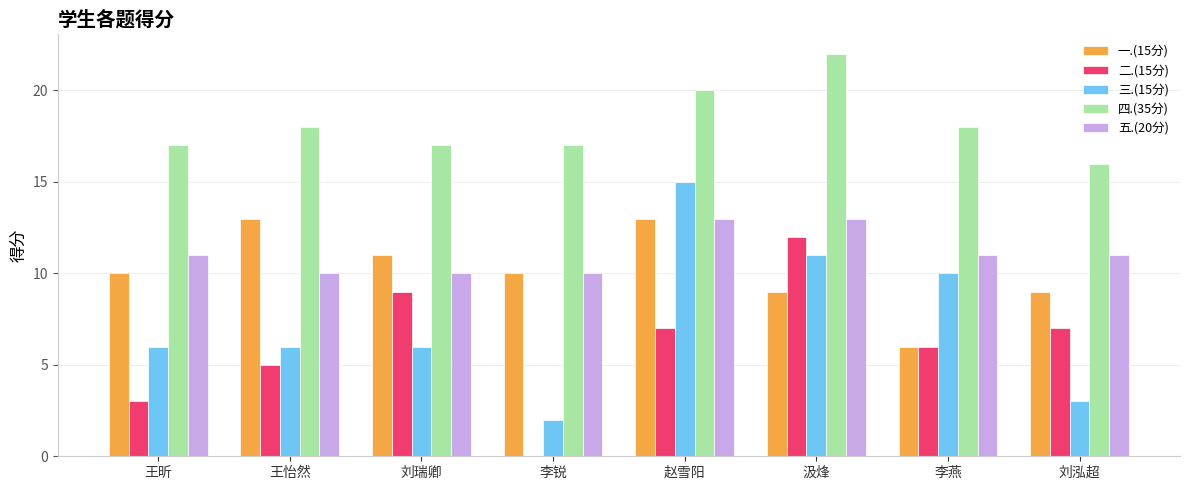

Which series has the largest total across all categories?

四.(35分)